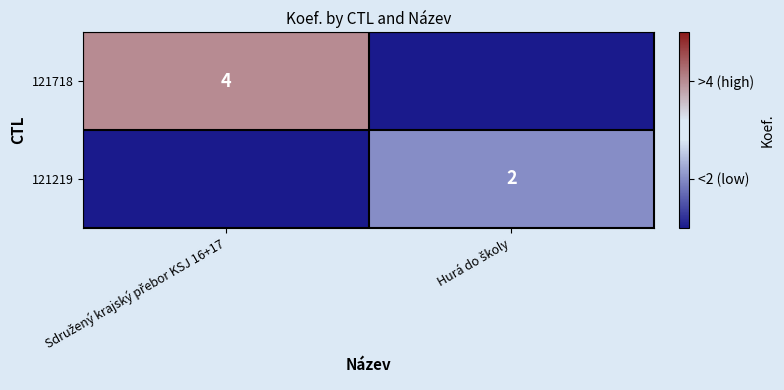

True or false: 121718 has a value of 0 at Hurá do školy.

True